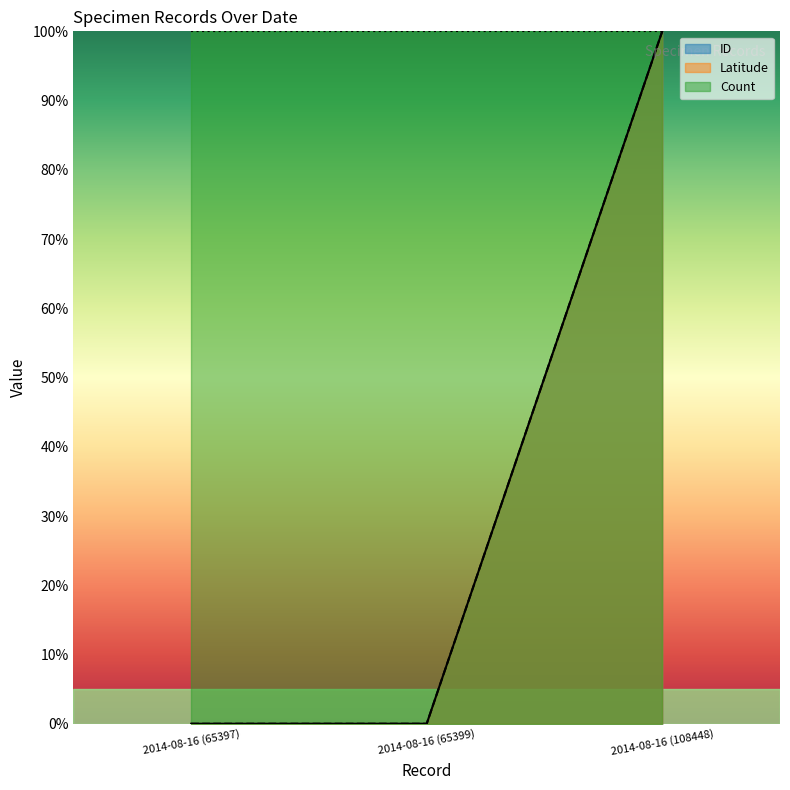

Which series has the largest total across all categories?

Count